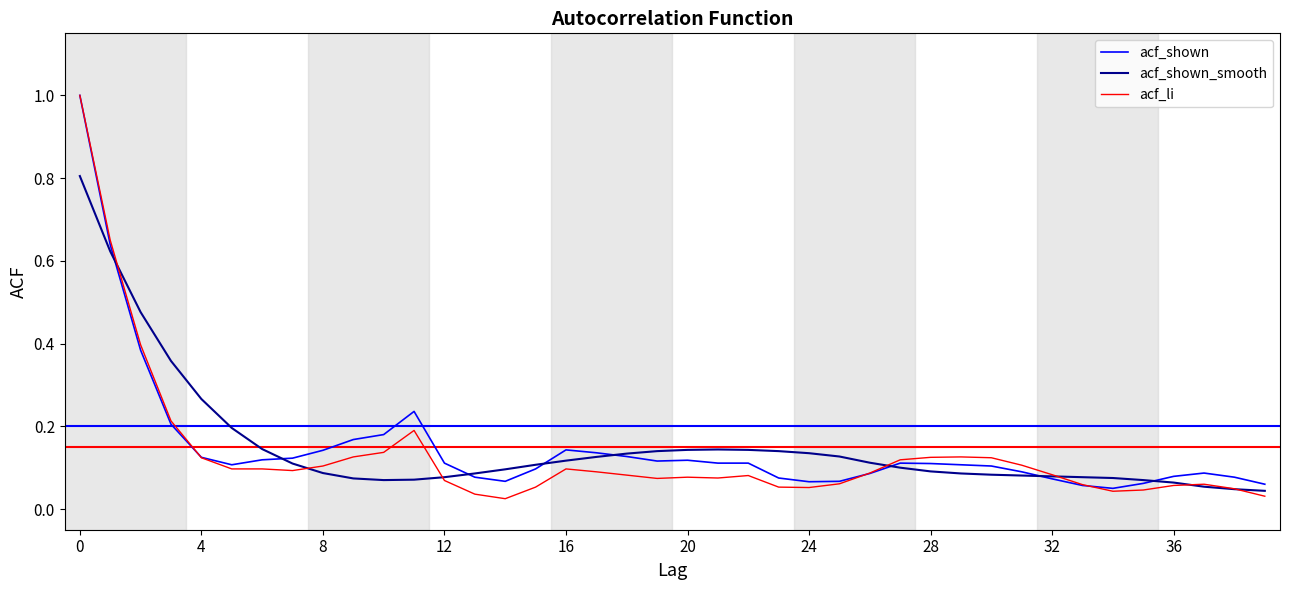

What is the highest value of the acf_shown_smooth series?

0.8